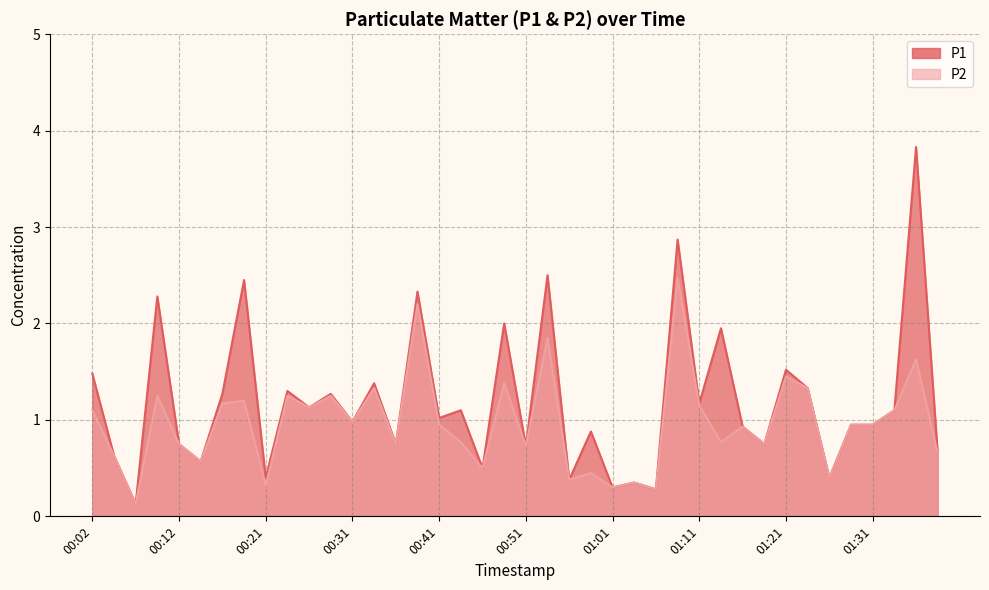

Reading left to right, transcribe all the data shown in this chart.

P1: 00:02=1.5	00:04=0.6	00:07=0.1	00:09=2.3	00:12=0.8	00:14=0.6	00:17=1.3	00:19=2.5	00:21=0.4	00:24=1.3	00:26=1.1	00:29=1.3	00:31=1.0	00:34=1.4	00:36=0.8	00:39=2.3	00:41=1.0	00:44=1.1	00:46=0.5	00:49=2.0	00:51=0.7	00:53=2.5	00:56=0.4	00:58=0.9	01:01=0.3	01:03=0.3	01:06=0.3	01:08=2.9	01:11=1.2	01:13=1.9	01:16=0.9	01:19=0.8	01:21=1.5	01:24=1.3	01:26=0.4	01:29=0.9	01:31=0.9	01:34=1.1	01:36=3.8	01:39=0.7
P2: 00:02=1.1	00:04=0.6	00:07=0.1	00:09=1.2	00:12=0.8	00:14=0.6	00:17=1.2	00:19=1.2	00:21=0.3	00:24=1.2	00:26=1.1	00:29=1.2	00:31=1.0	00:34=1.3	00:36=0.8	00:39=2.2	00:41=0.9	00:44=0.8	00:46=0.5	00:49=1.4	00:51=0.7	00:53=1.9	00:56=0.4	00:58=0.5	01:01=0.3	01:03=0.3	01:06=0.3	01:08=2.5	01:11=1.1	01:13=0.8	01:16=0.9	01:19=0.8	01:21=1.4	01:24=1.3	01:26=0.4	01:29=0.9	01:31=0.9	01:34=1.1	01:36=1.6	01:39=0.7